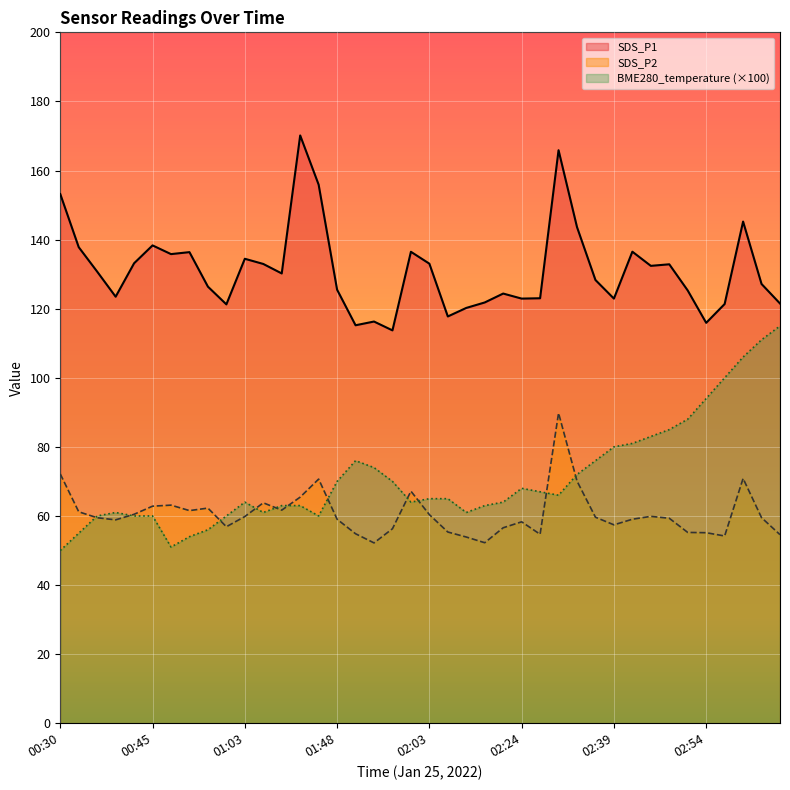

Where does the SDS_P1 series first go above 130?

00:30